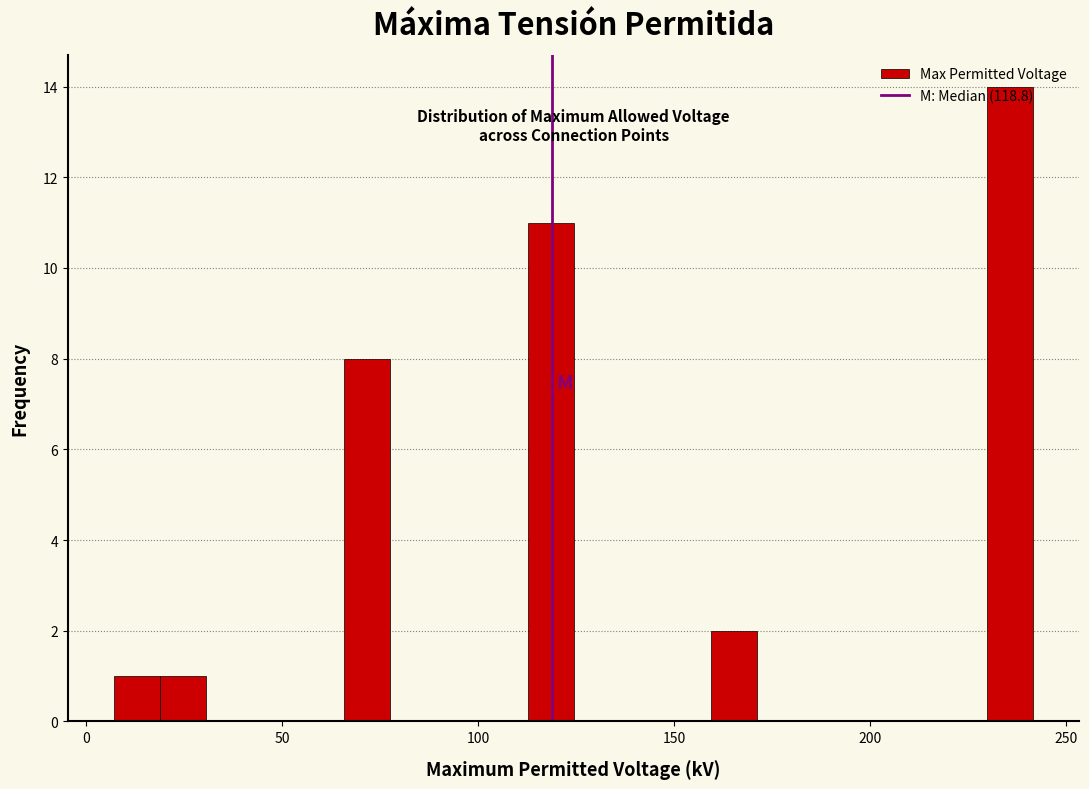

Read against the x-axis, roughly where is the centre of the tallest bar?

235